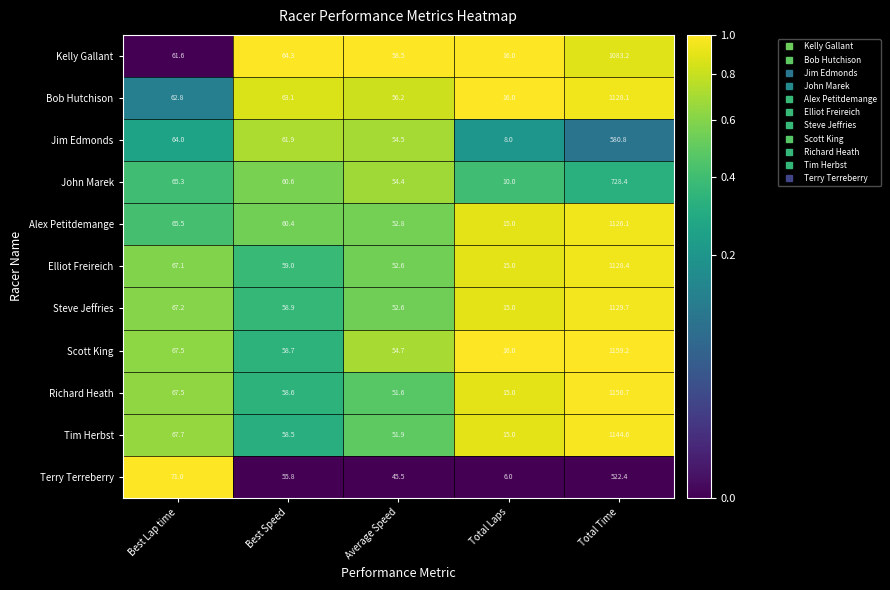

Where is Jim Edmonds nearest to the value 294?

Best Lap time